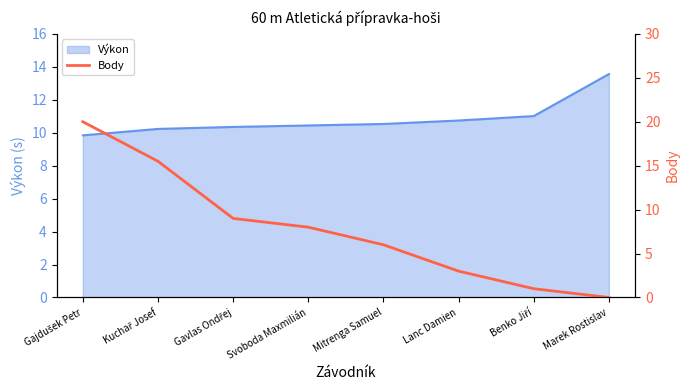

How many categories are shown in the chart?

8